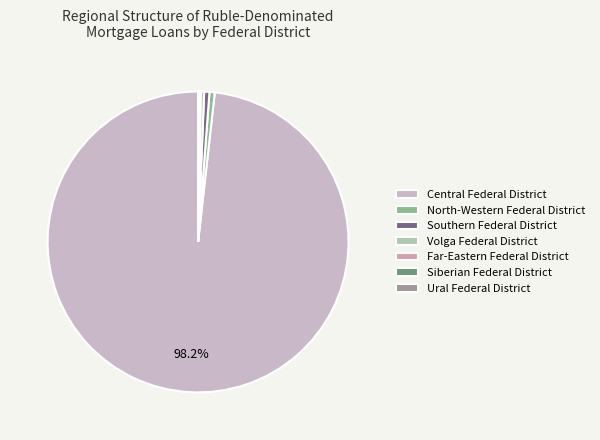

What percentage do Volga Federal District and Central Federal District together represent?

98.6%